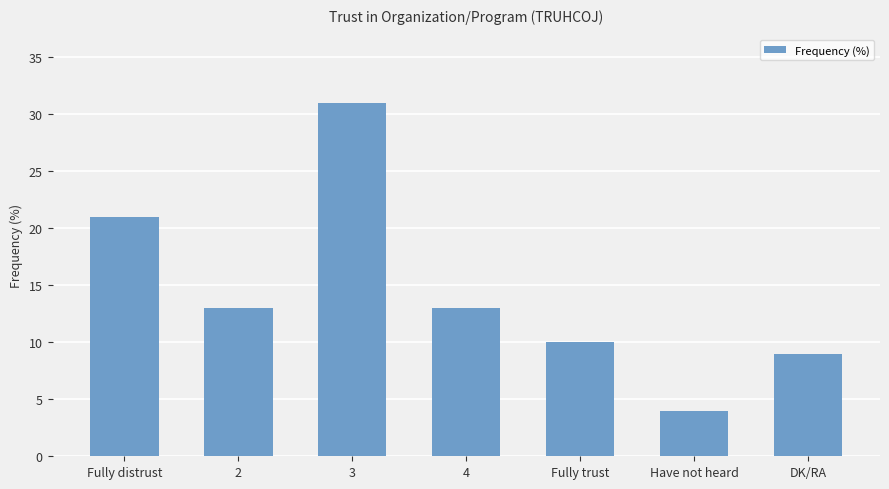

What is the ratio of the value at Fully trust to the value at DK/RA?

1.1